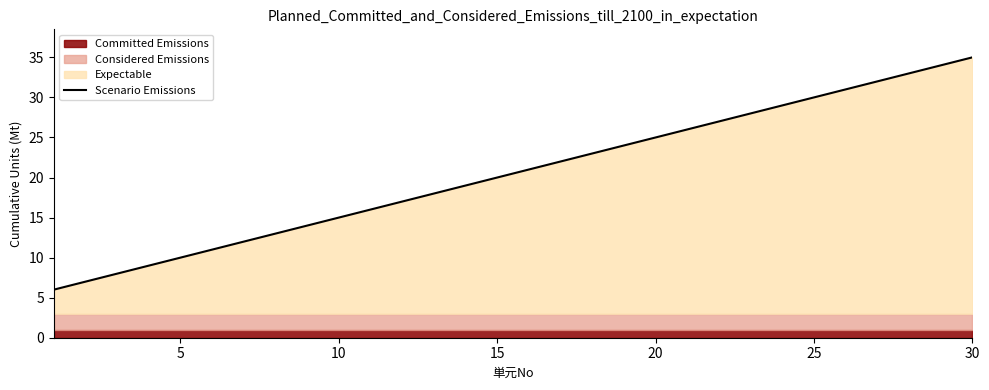

What is the average value?

20